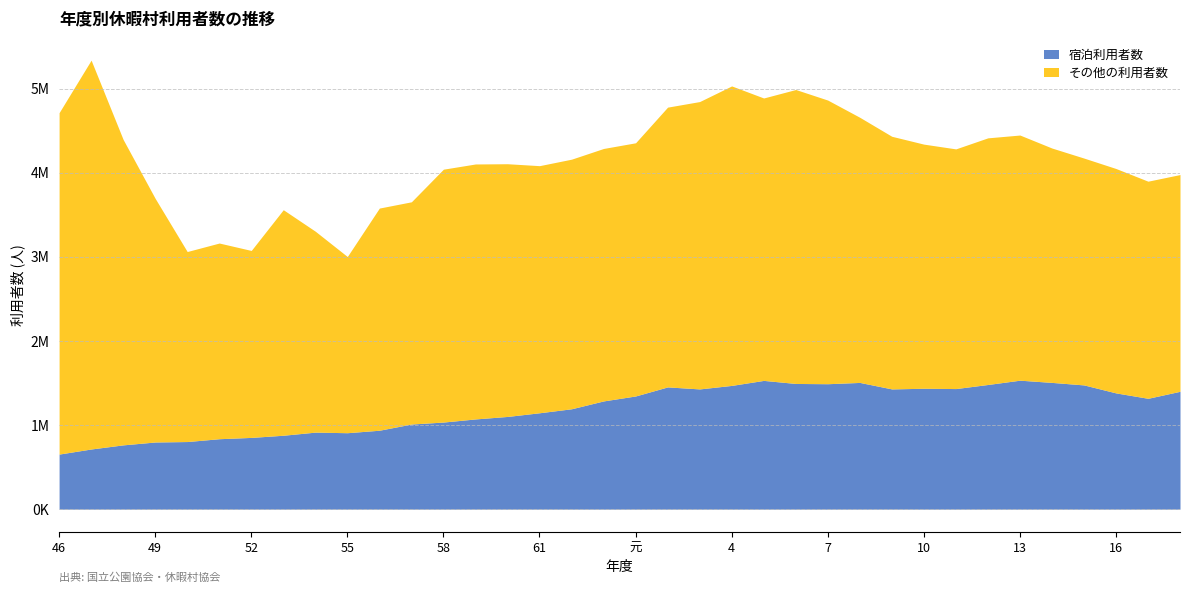

What is the approximate value of その他の利用者数 at 48?

3630435